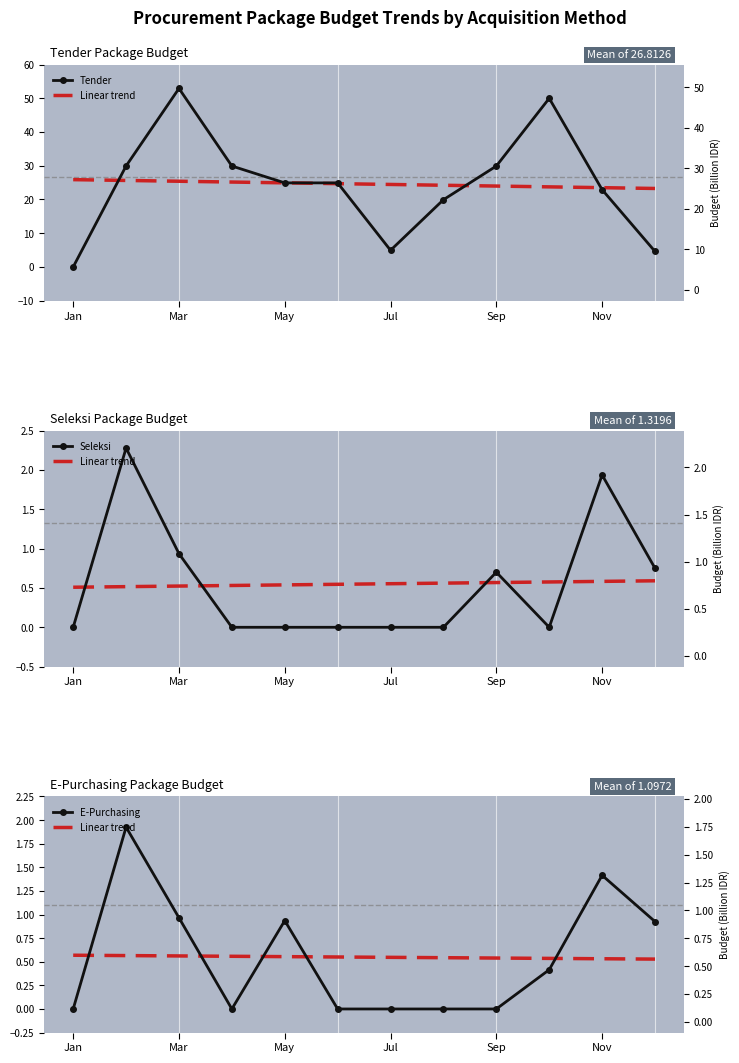

What is the value of the Tender point at the 8th from the left?

19.9